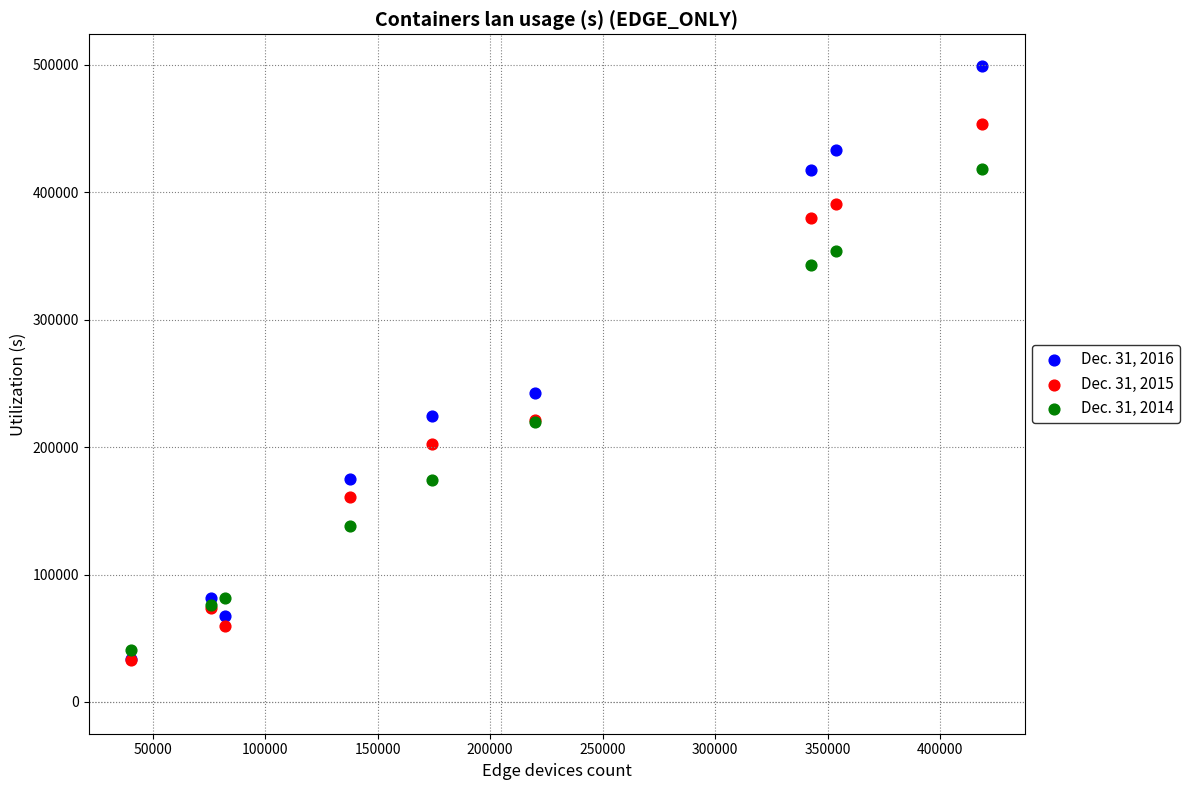

Across all series, what Y value is closest to 265872?

242200